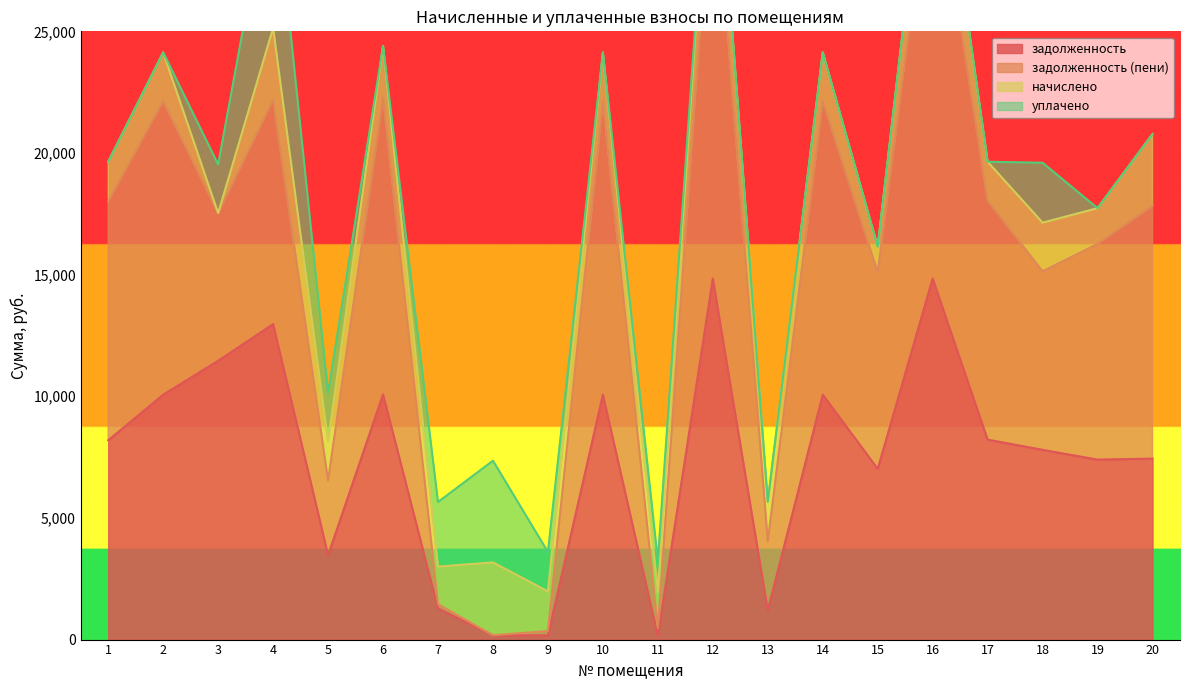

True or false: задолженность has more than 2 interior local peaks.

True